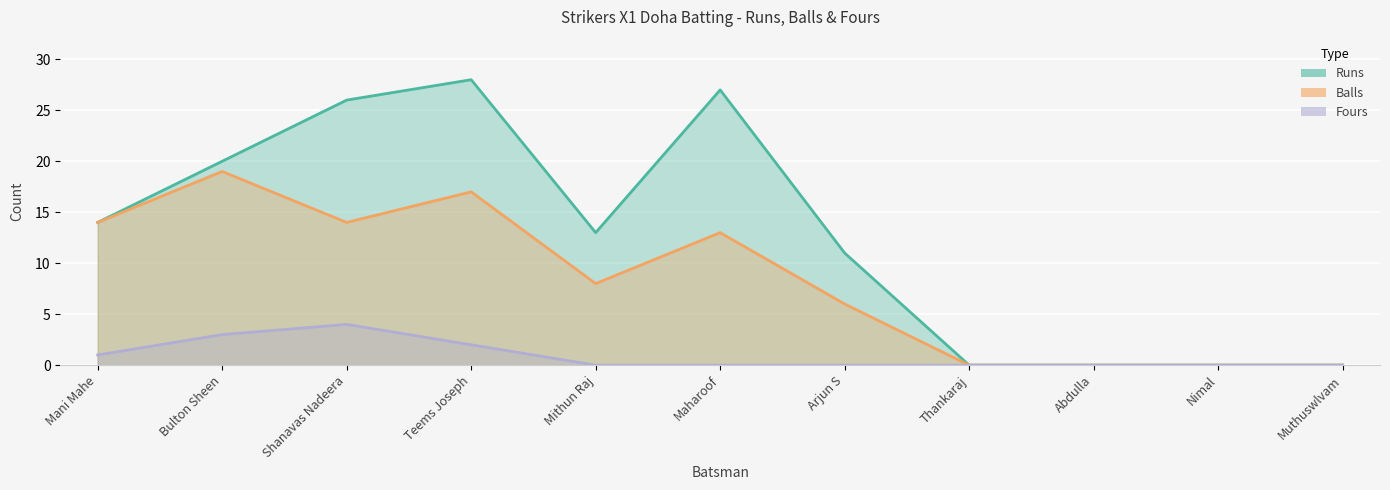

Reading left to right, extract all data points from this chart.

Runs: Mani Mahe=14	Bulton Sheen=20	Shanavas Nadeera=26	Teems Joseph=28	Mithun Raj=13	Maharoof=27	Arjun S=11	Thankaraj=0	Abdulla=0	Nimal=0	Muthuswlvam=0
Balls: Mani Mahe=14	Bulton Sheen=19	Shanavas Nadeera=14	Teems Joseph=17	Mithun Raj=8	Maharoof=13	Arjun S=6	Thankaraj=0	Abdulla=0	Nimal=0	Muthuswlvam=0
Fours: Mani Mahe=1	Bulton Sheen=3	Shanavas Nadeera=4	Teems Joseph=2	Mithun Raj=0	Maharoof=0	Arjun S=0	Thankaraj=0	Abdulla=0	Nimal=0	Muthuswlvam=0